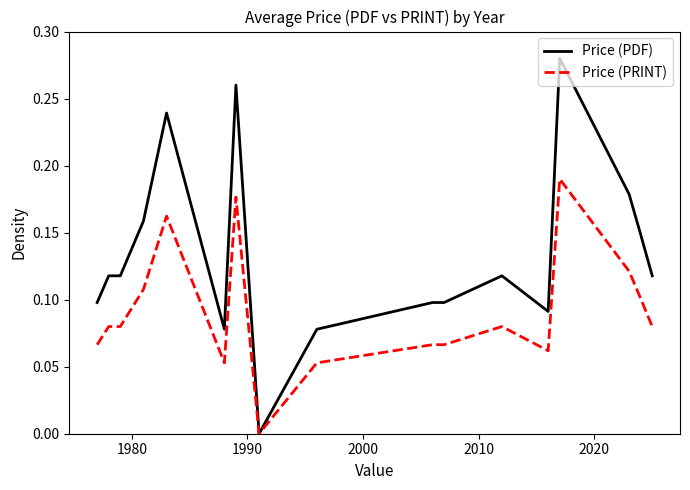

Which series has the largest total across all categories?

Price (PDF)